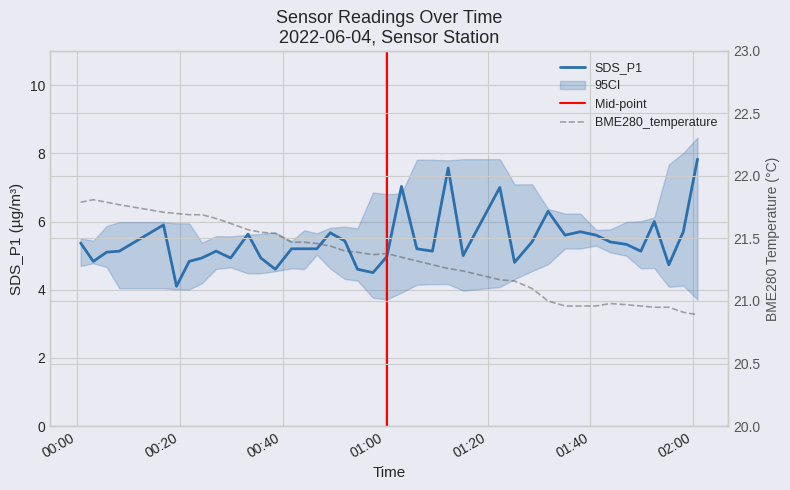

Reading right to left, extract all data points from this chart.

SDS_P1: 7.8	5.7	4.7	6.0	5.1	5.3	5.4	5.6	5.7	5.6	6.3	5.4	4.8	7.0	5.0	7.6	5.1	5.2	7.0	5.0	4.5	4.6	5.4	5.7	5.2	5.2	5.2	4.6	4.9	5.6	4.9	5.1	4.9	4.8	4.1	5.9	5.1	5.1	4.8	5.4
BME280_temperature: 20.9	20.9	20.9	20.9	21.0	21.0	21.0	21.0	21.0	21.0	21.0	21.1	21.2	21.2	21.2	21.3	21.3	21.3	21.4	21.4	21.4	21.4	21.4	21.4	21.5	21.5	21.5	21.5	21.6	21.6	21.6	21.7	21.7	21.7	21.7	21.7	21.8	21.8	21.8	21.8